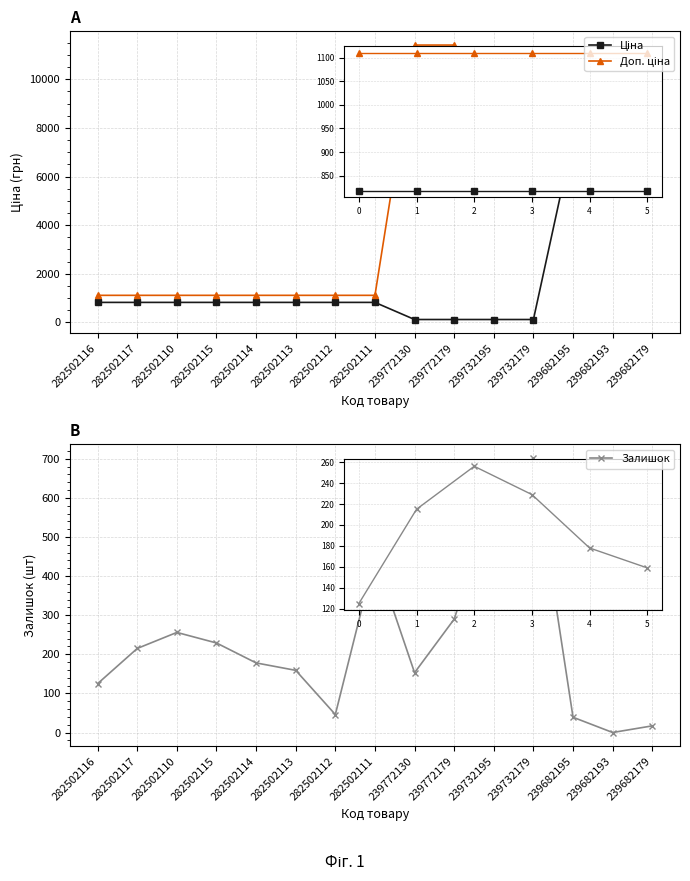

At which label is Доп. ціна closest to 6259?

239732195